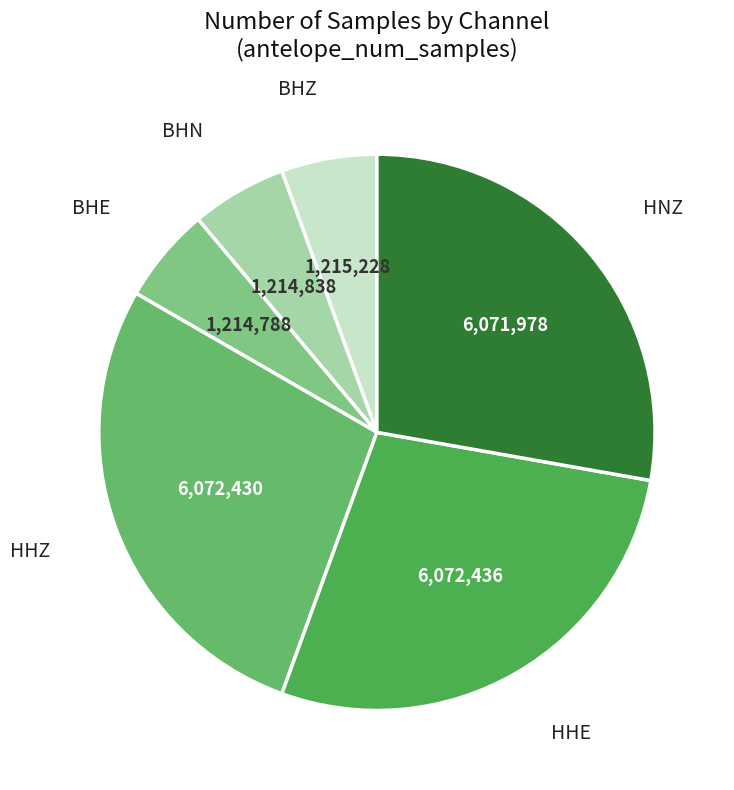

Is the sum of HHZ and BHN greater than half?

No